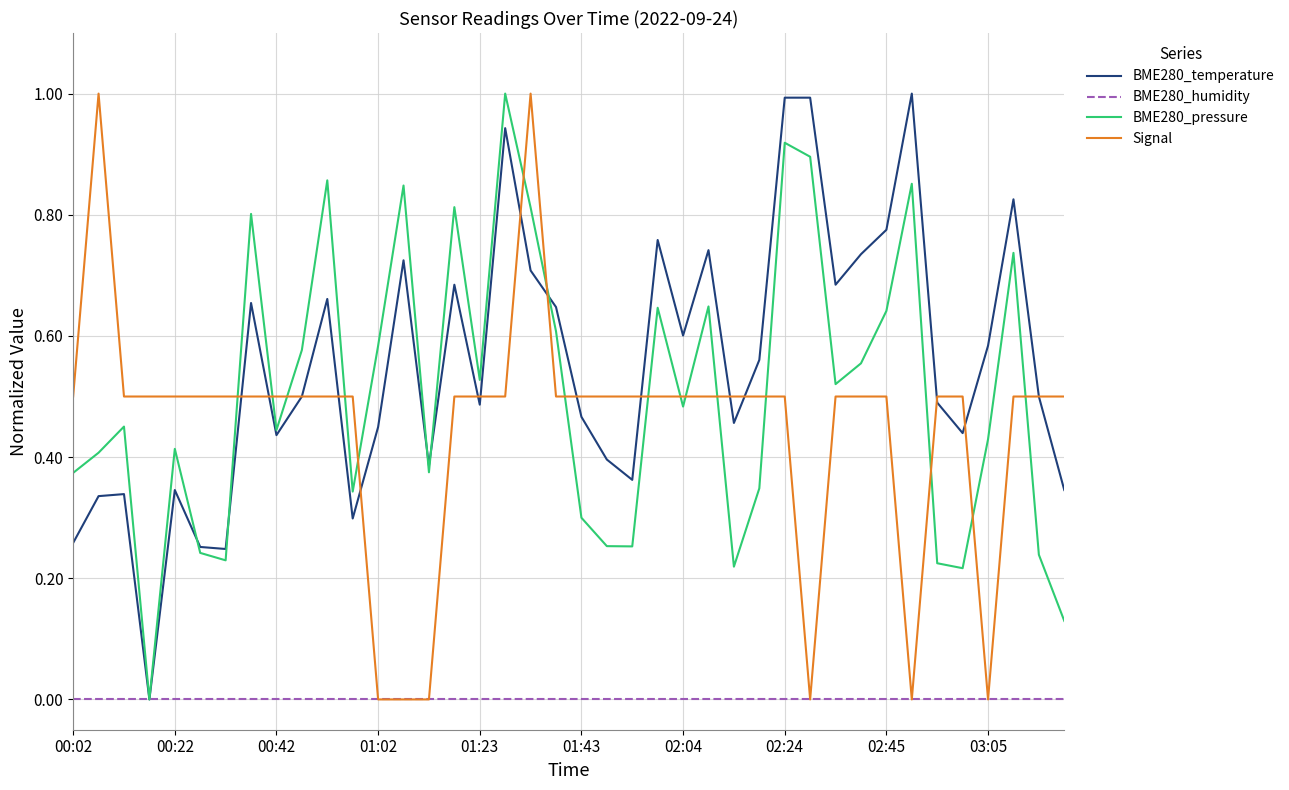

Which series has the largest total across all categories?

BME280_temperature